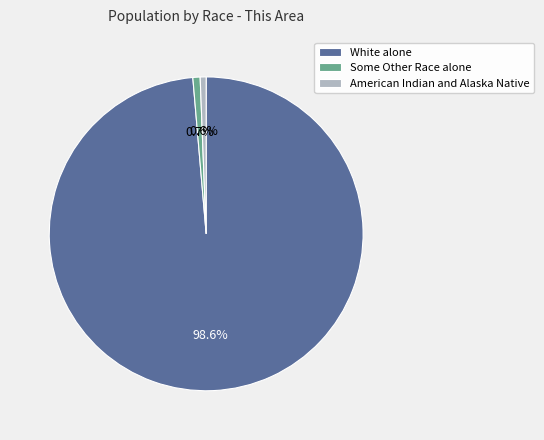

Is American Indian and Alaska Native the majority of the pie?

No